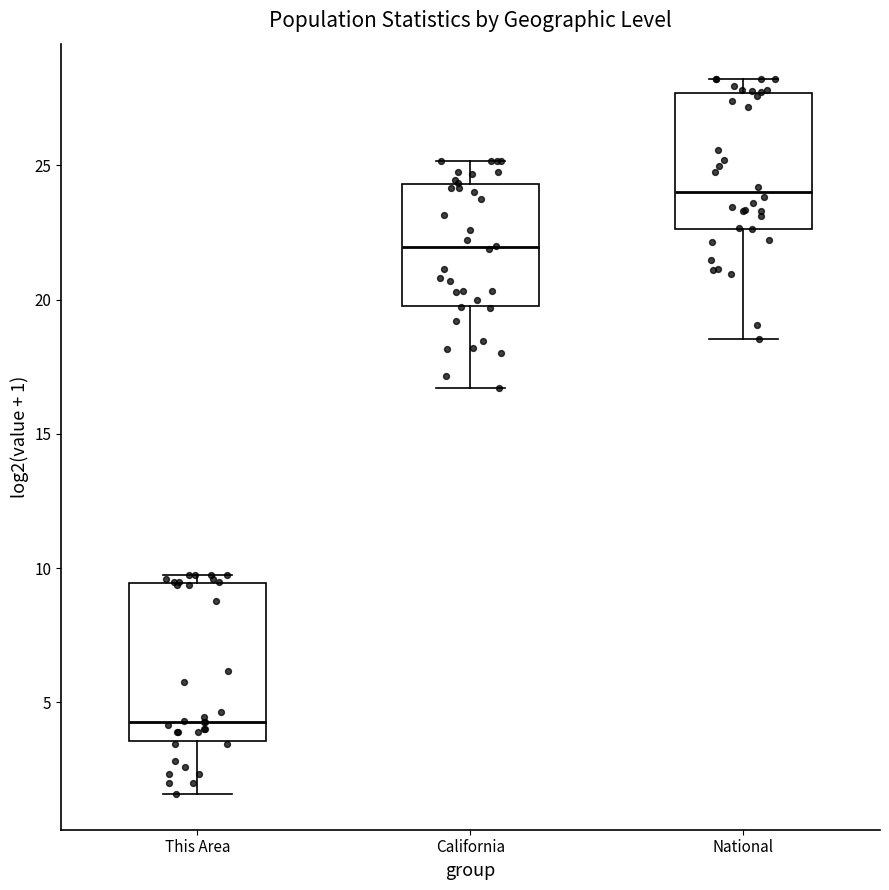

Which box's median line is the lowest?

This Area